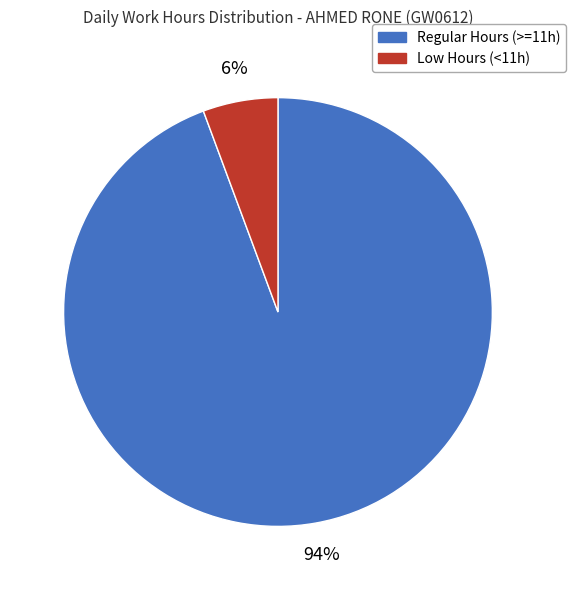

True or false: Low Hours (<11h) accounts for 21% of the total.

False